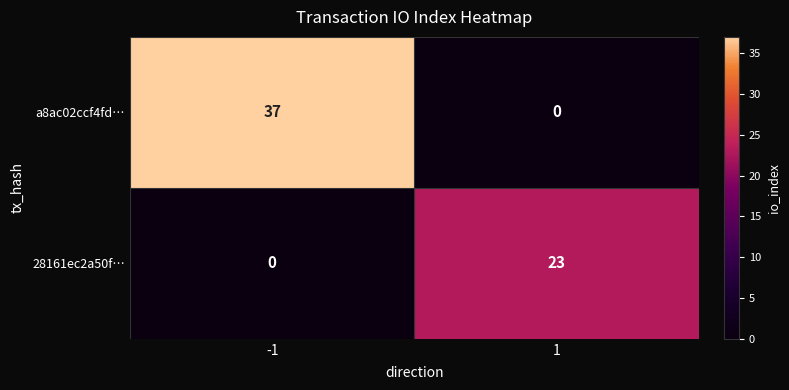

Rank the series by their average value, from lowest to highest.

28161ec2a50f…, a8ac02ccf4fd…